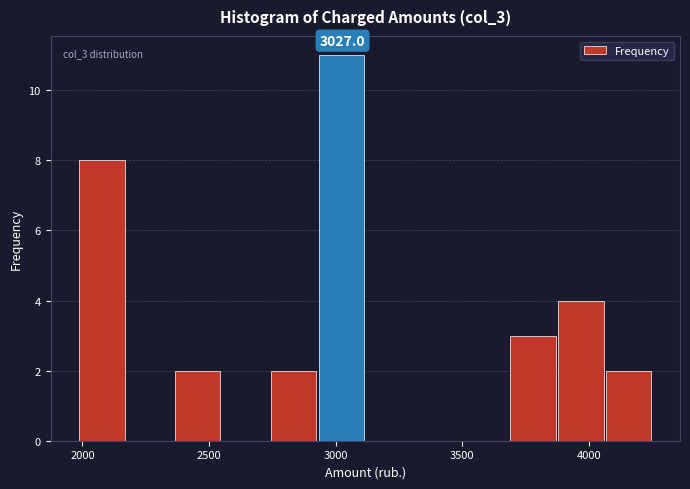

Read against the x-axis, roughly where is the centre of the tallest bar?

3000